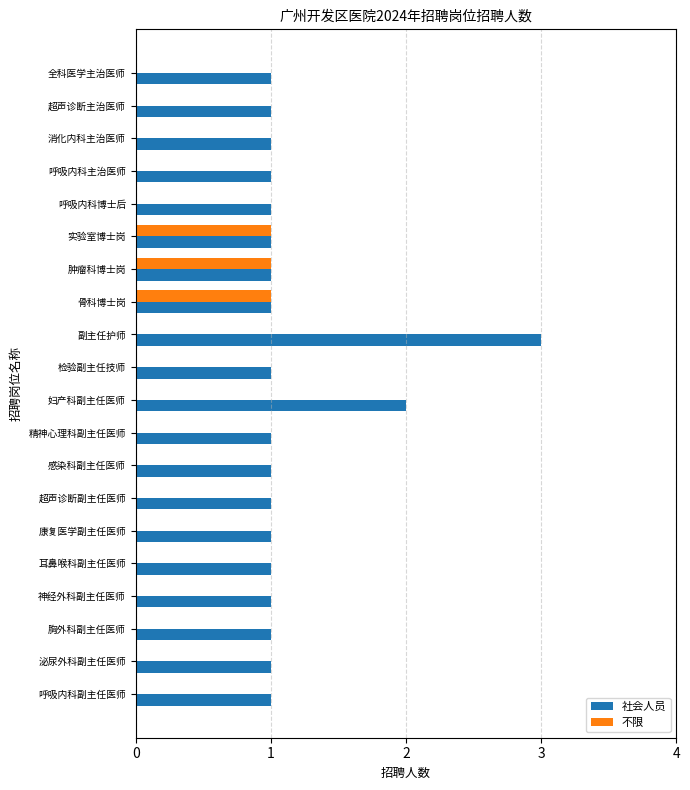

Which series has the largest total across all categories?

社会人员